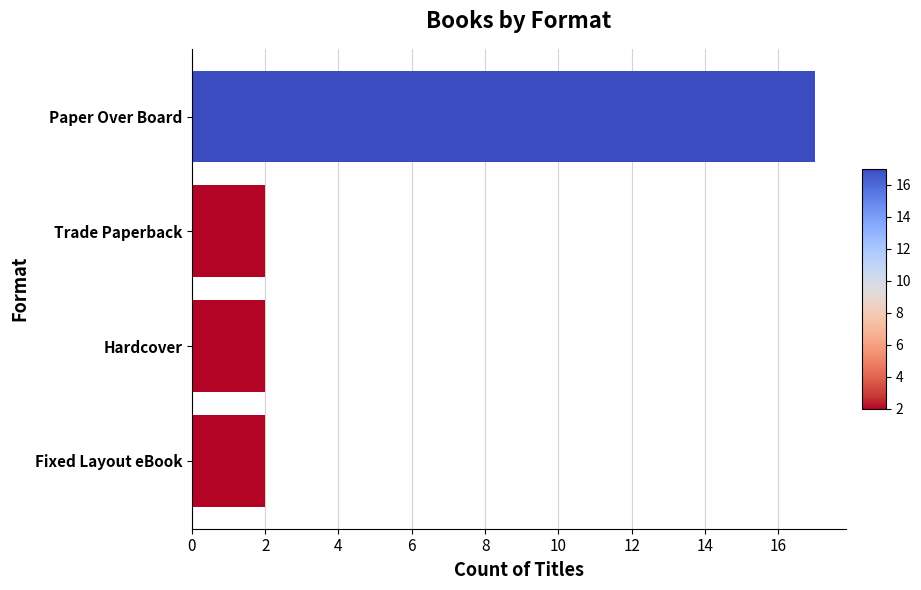

What is the smallest value displayed?

2